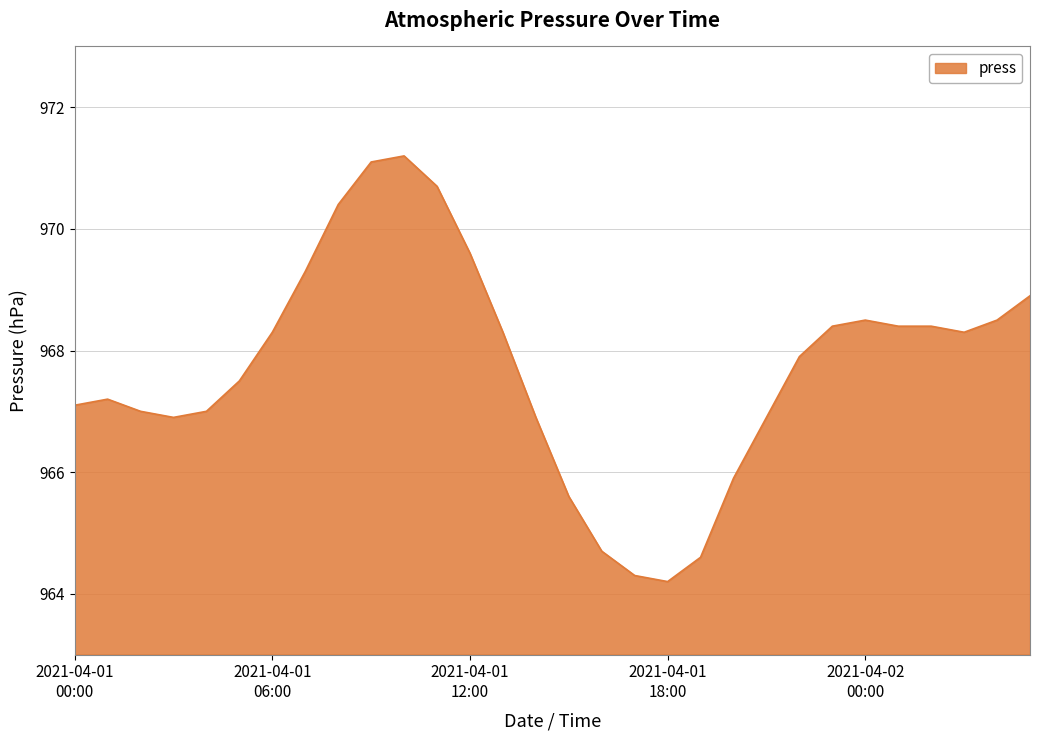

What is the average value?

967.7